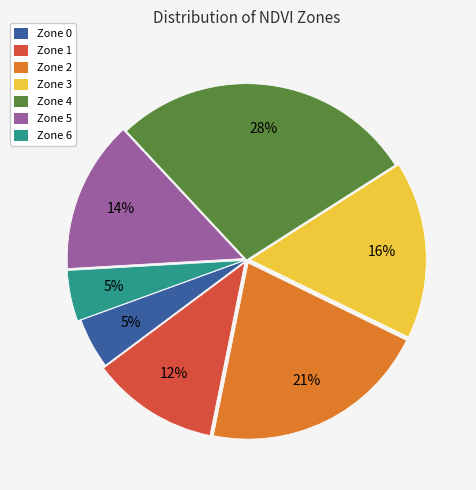

Does any single category account for the majority?

No